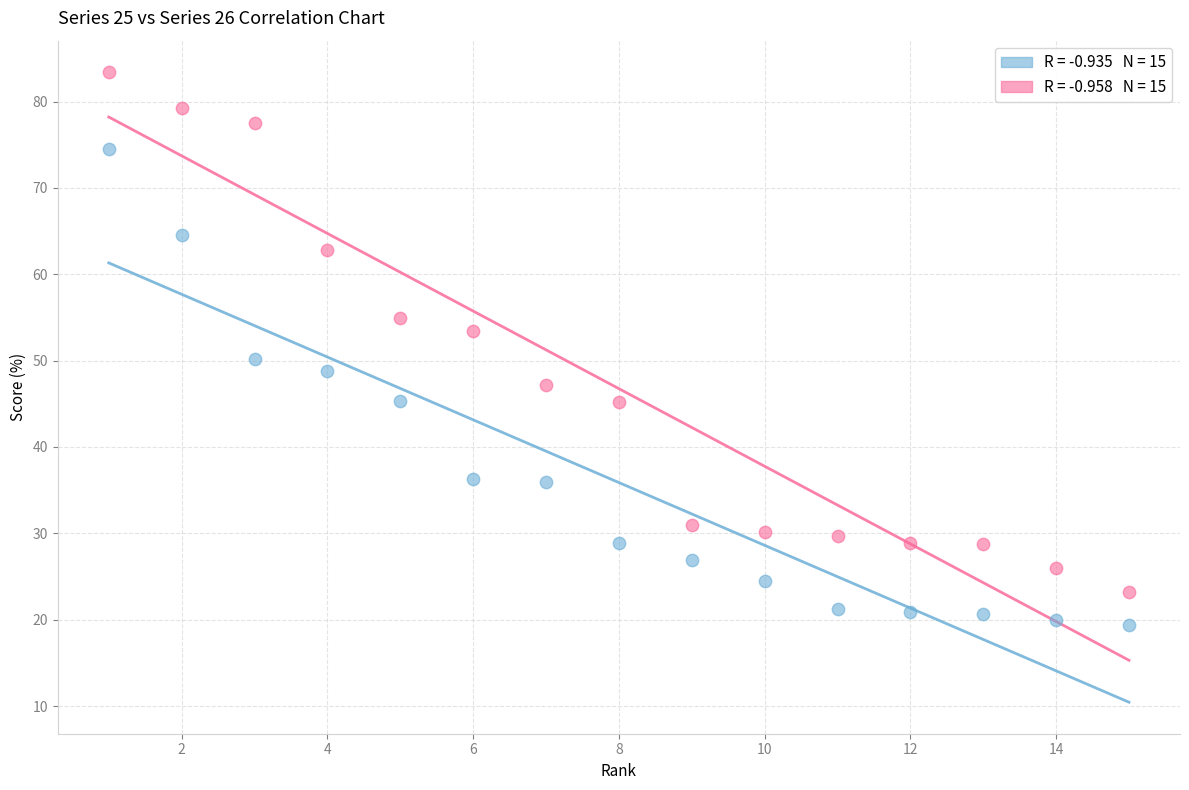

Across all data points, what is the range of X values (max minus min)?

14.0